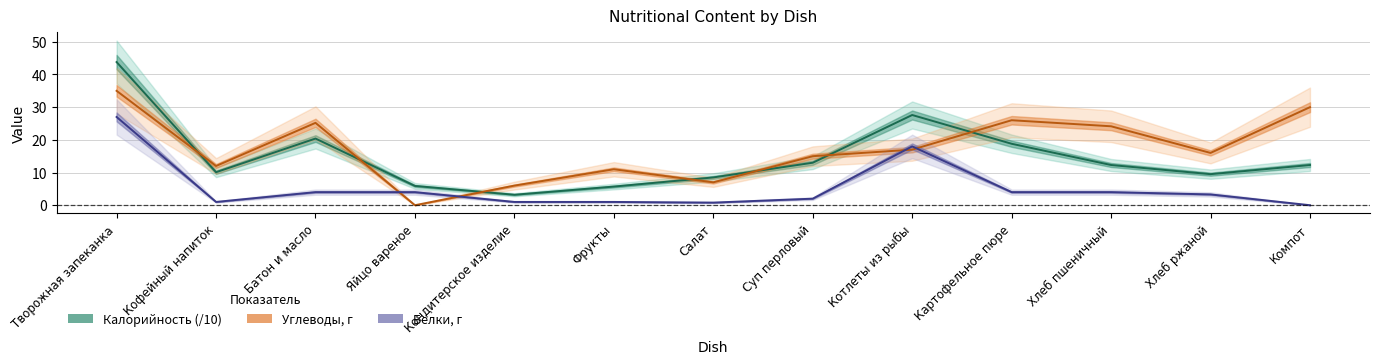

At how many categories does at least one series exceed 21?

6